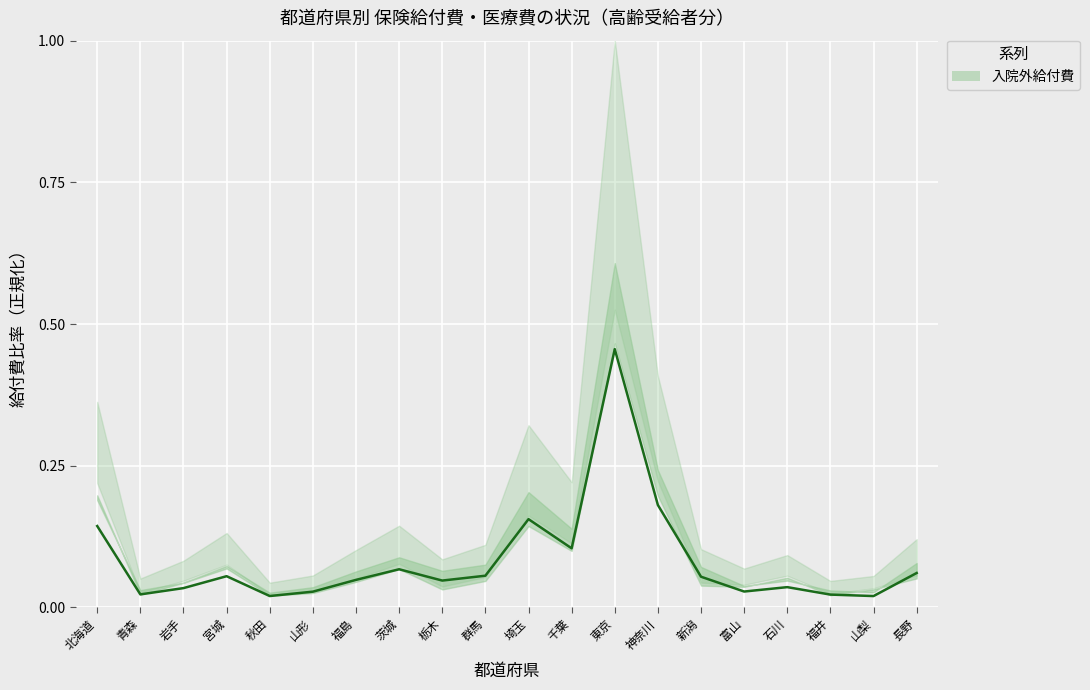

Between 秋田 and 宮城, which is larger?

宮城